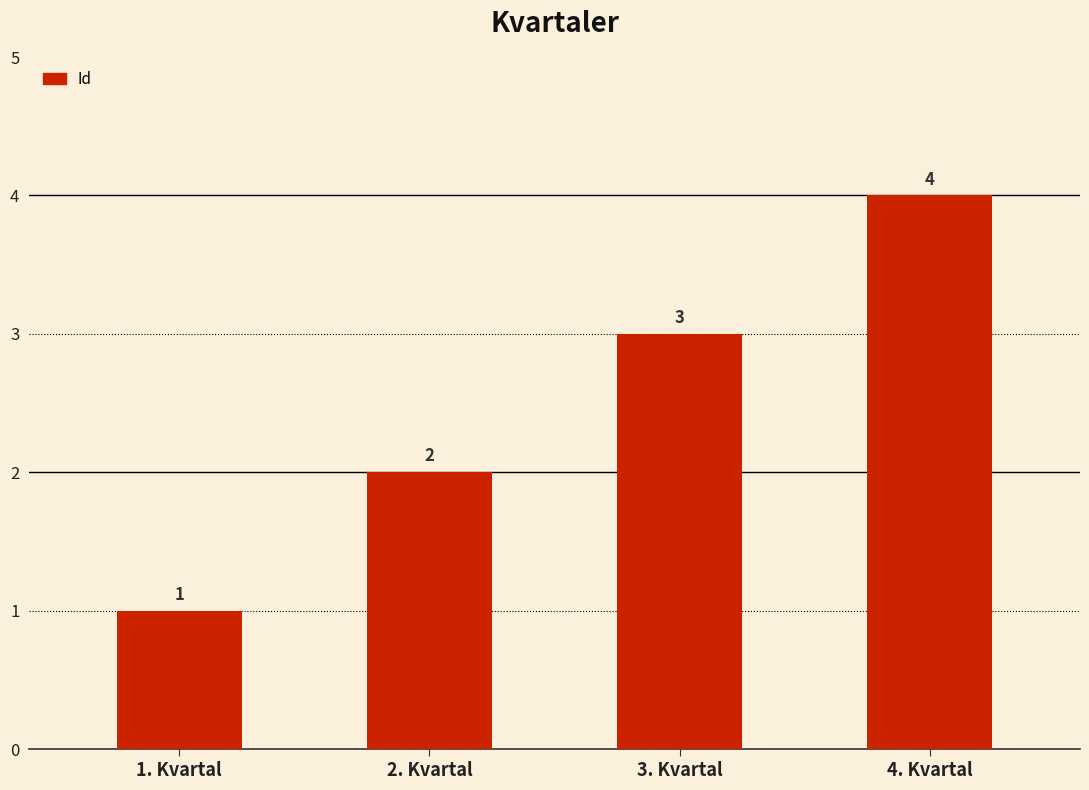

Rank the categories by value from highest to lowest.

4. Kvartal, 3. Kvartal, 2. Kvartal, 1. Kvartal